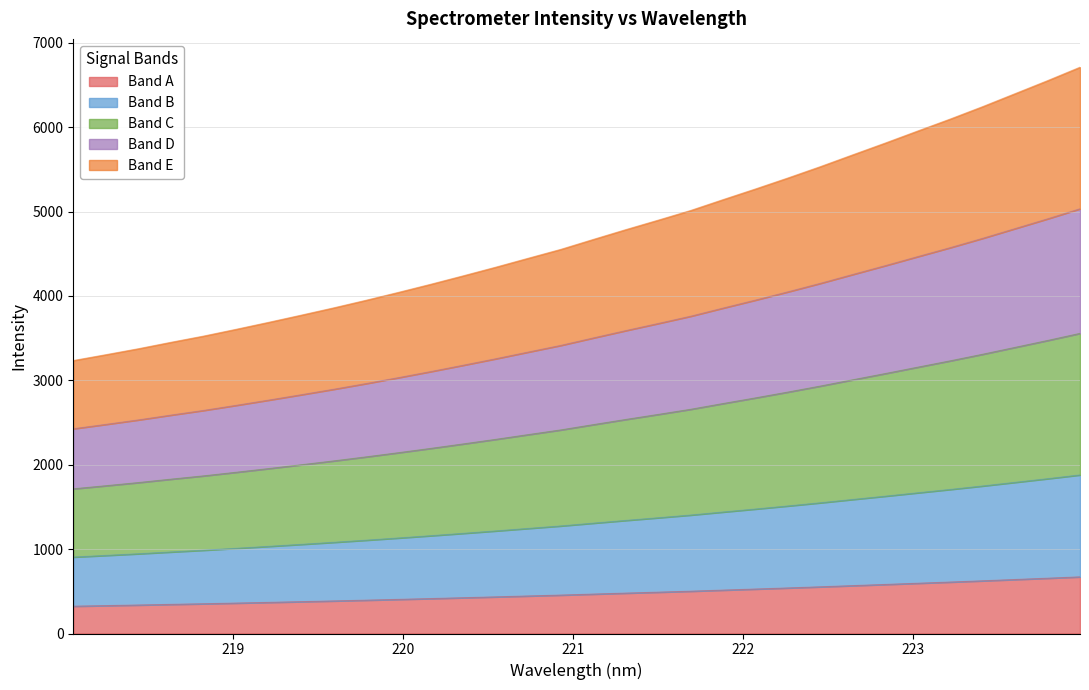

Reading left to right, extract all data points from this chart.

1714.6	1751.2	1788.6	1828.9	1867.8	1910.3	1954.1	1999.0	2044.9	2092.7	2142.5	2193.7	2246.7	2300.9	2357.0	2412.6	2475.0	2536.5	2596.2	2657.0	2725.3	2792.4	2861.5	2932.7	3007.1	3080.9	3156.5	3231.5	3309.5	3391.0	3472.6	3556.9